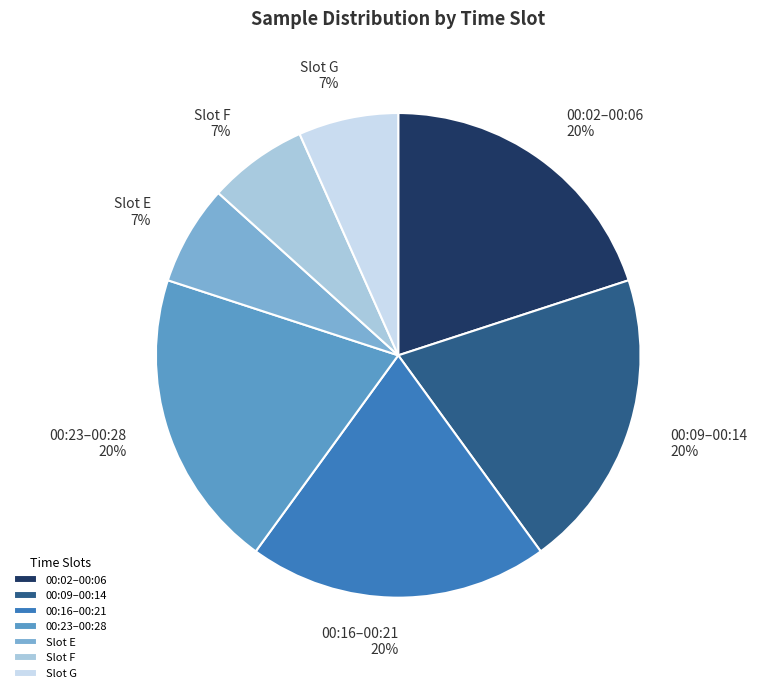

Does any single category account for the majority?

No